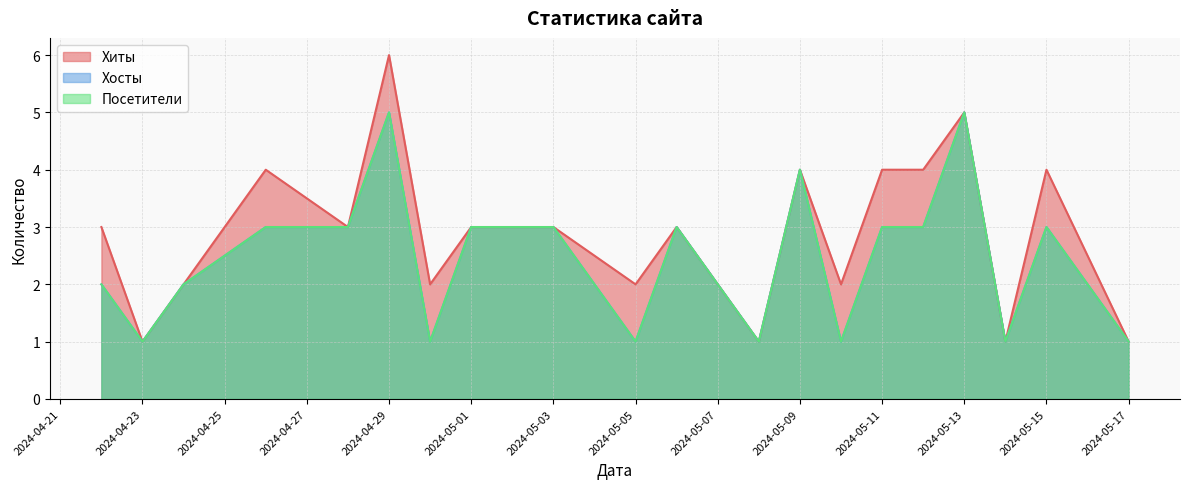

What is the sum of the Хосты values at 2024-05-12 and 2024-04-22?

5